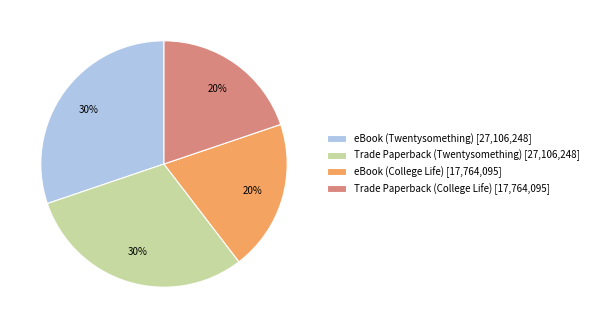

Approximately how many times larger is the value at eBook (College Life) [17,764,095] compared to eBook (Twentysomething) [27,106,248]?

0.7